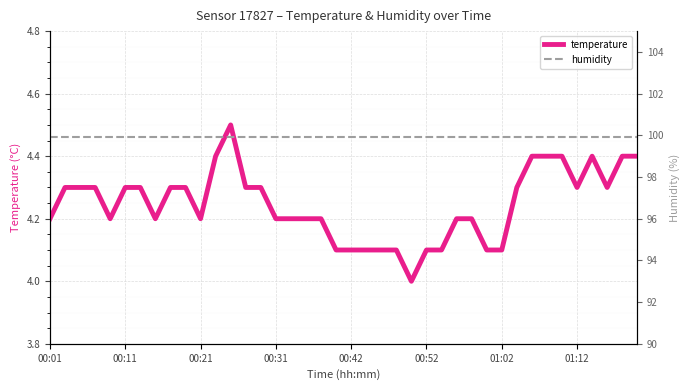

How many interior local valleys does the temperature series have?

6